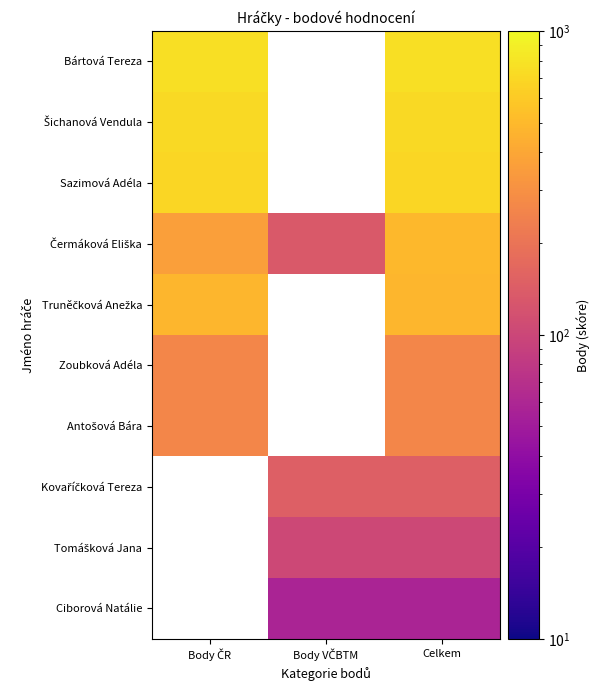

Rank the series at Celkem from highest to lowest value.

Bártová Tereza, Šichanová Vendula, Sazimová Adéla, Čermáková Eliška, Truněčková Anežka, Zoubková Adéla, Antošová Bára, Kovaříčková Tereza, Tomášková Jana, Ciborová Natálie